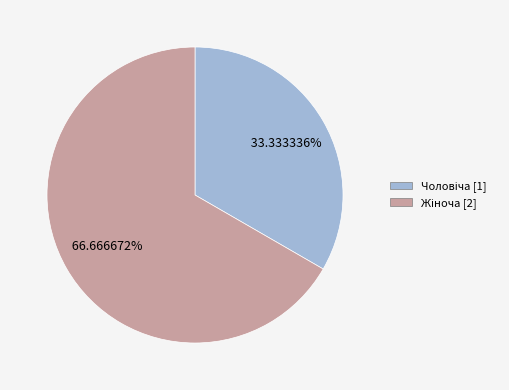

Is there any slice that represents more than half of the pie?

Yes